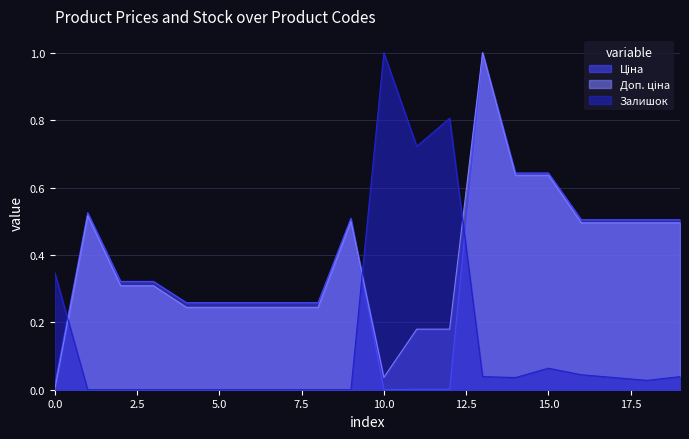

List the series in order of their peak value, lowest first.

Ціна, Доп. ціна, Залишок